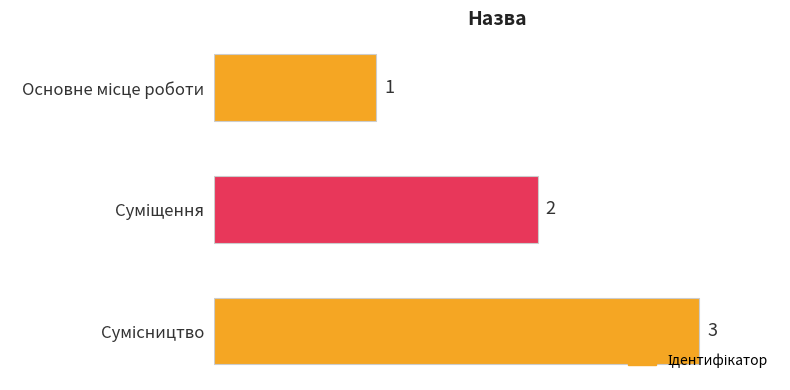

How many values are between 1 and 3?

3